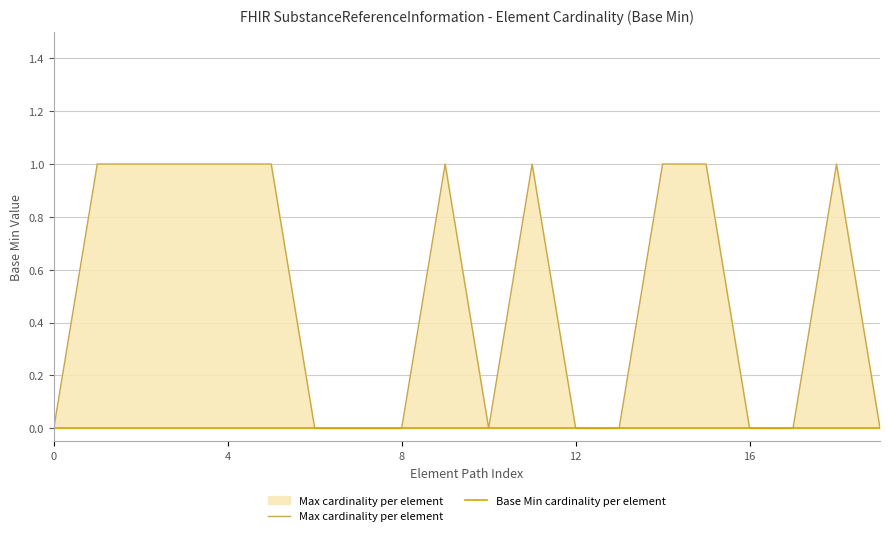

What is the difference between the highest and lowest values at 15?

1